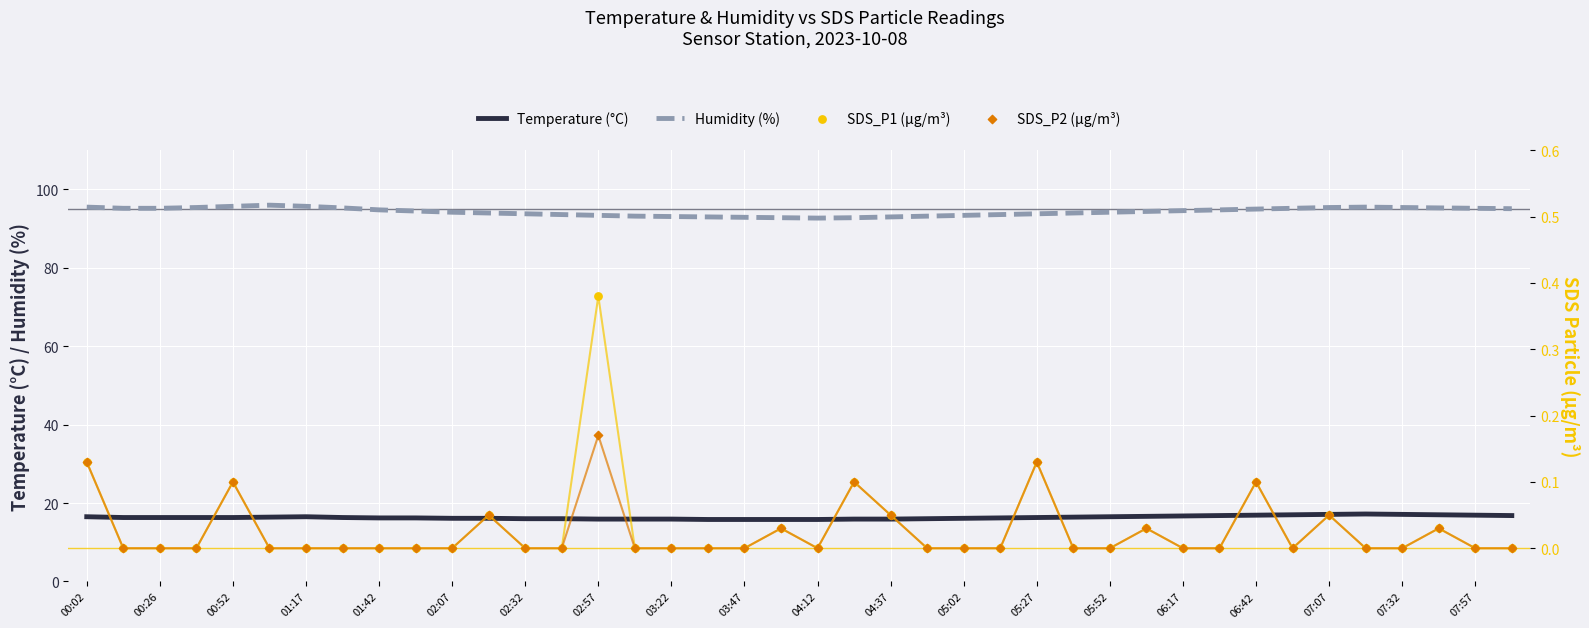

True or false: Temperature (°C) and Humidity (%) cross at least once.

False